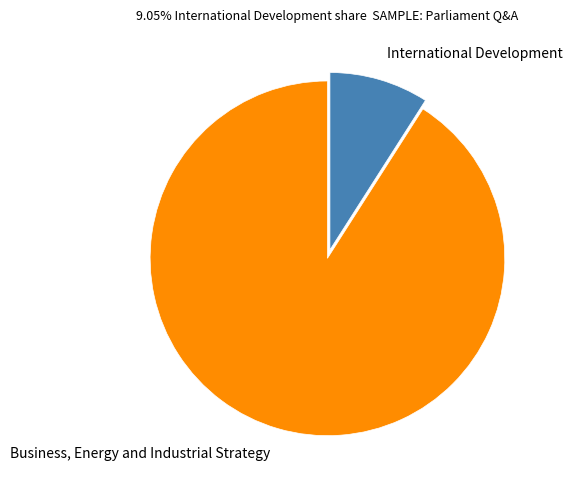

The International Development slice represents 9% of the pie. True or false?

True